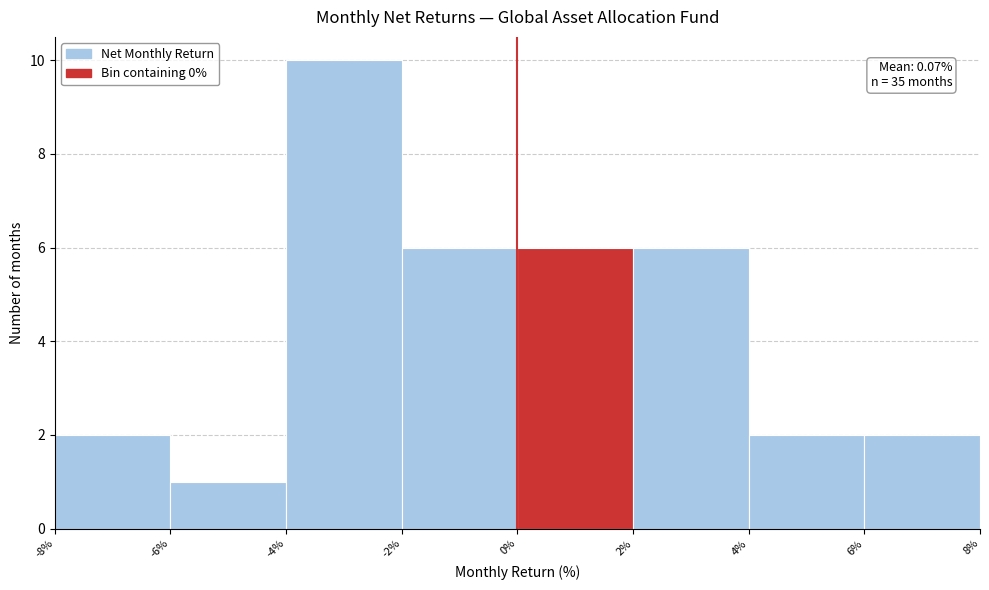

Over which range of the x-axis is the bar tallest?

-4% to -2%